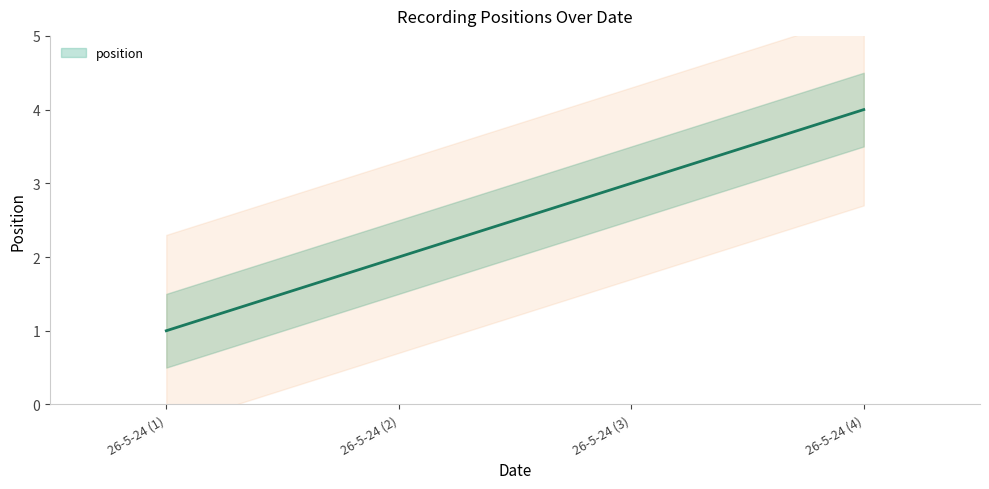

What is the sum of all values?

10